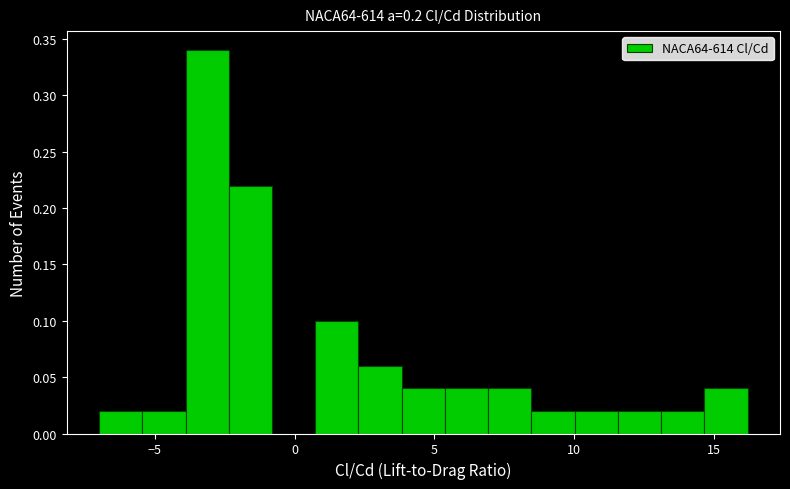

Around what value on the x-axis is the tallest bar? Give the approximate position of its centre, as read against the axis.

-3.0